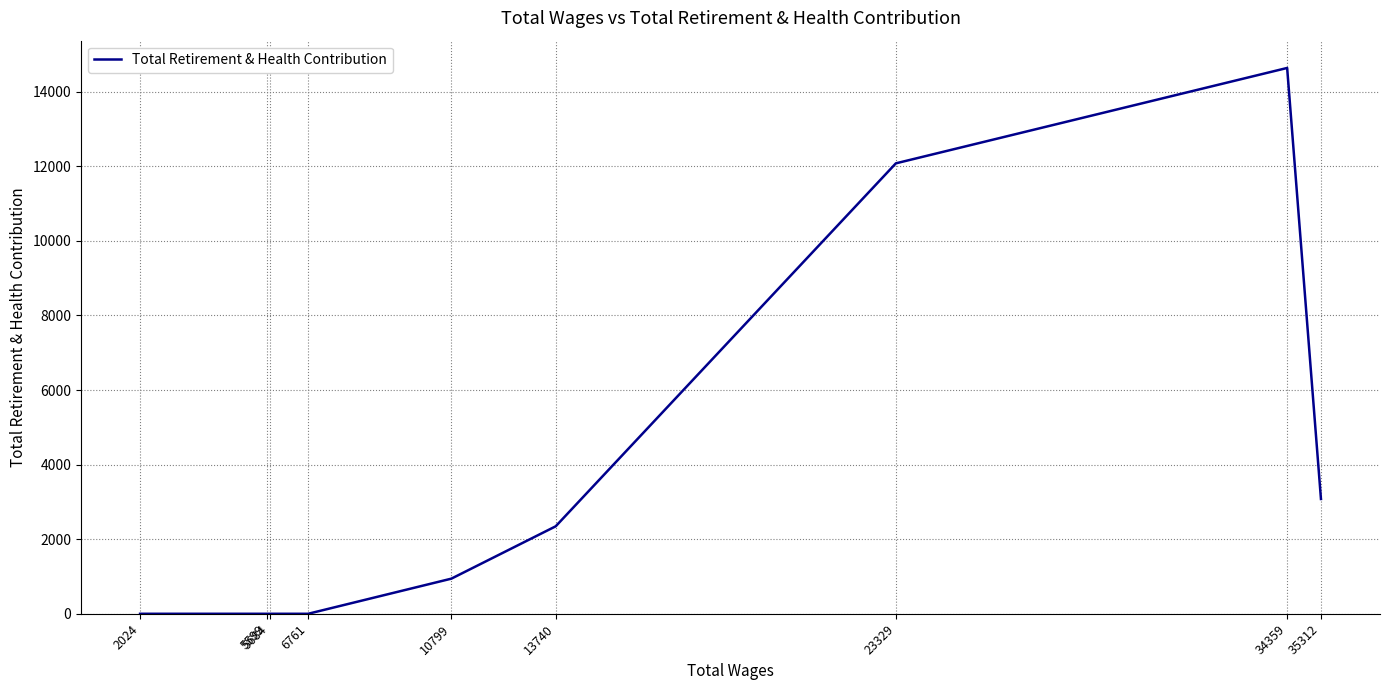

Which has a higher value, 5599 or 23329?

23329